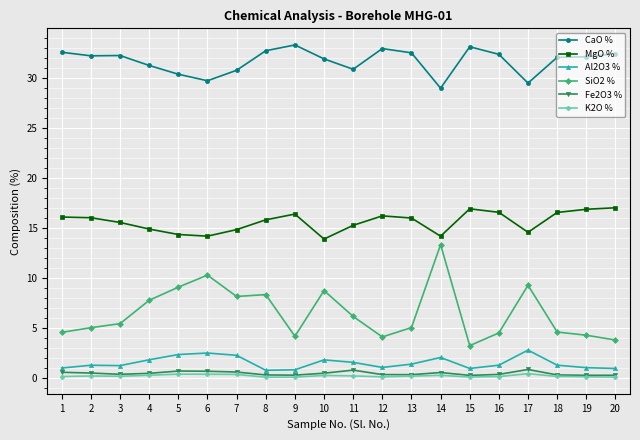

In MgO %, how many points are lower than both neighbors (excluding endpoints)?

4